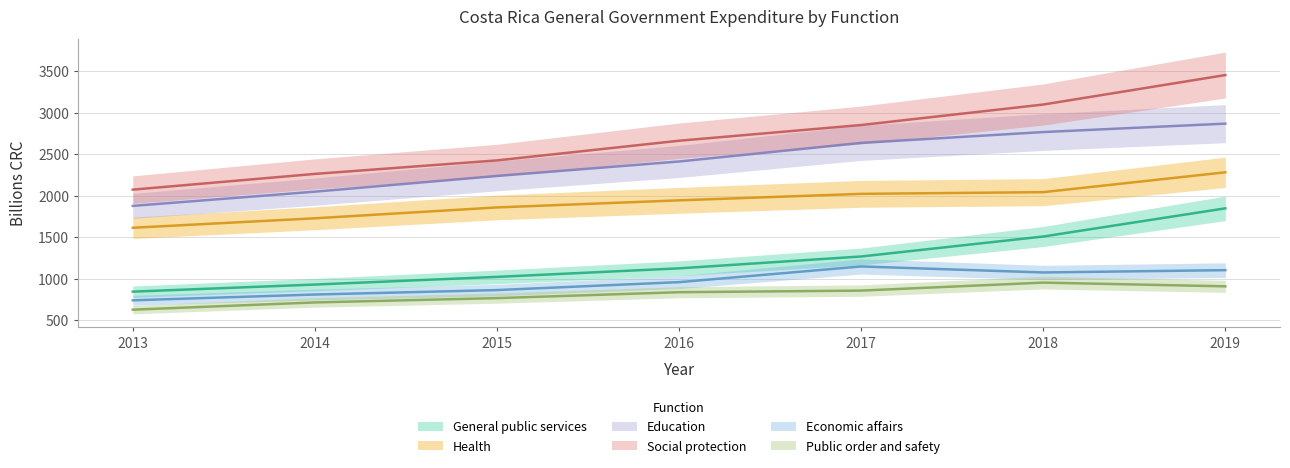

What is the sum of all General public services values?

8541.6